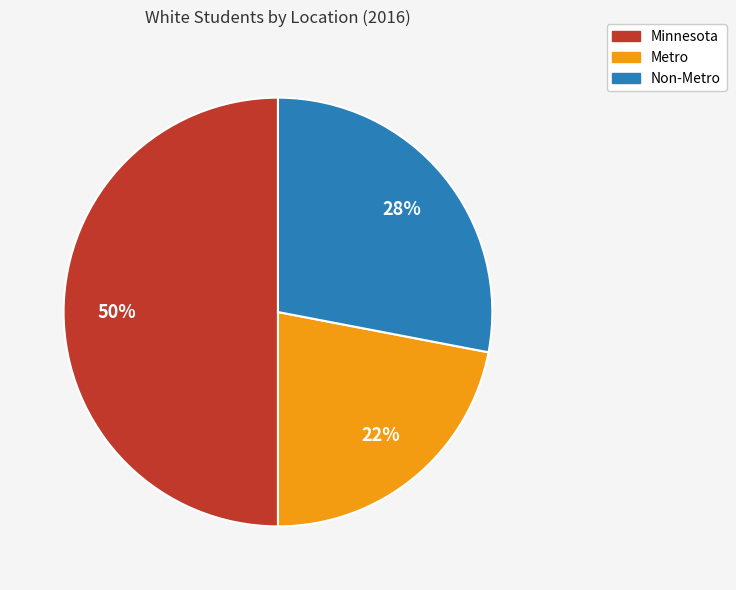

Between Non-Metro and Minnesota, which is larger?

Minnesota